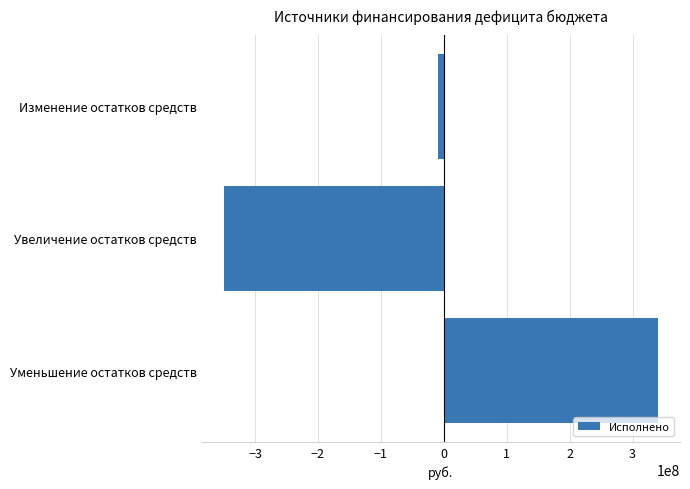

List the labels in order of value, largest first.

Уменьшение остатков средств, Изменение остатков средств, Увеличение остатков средств